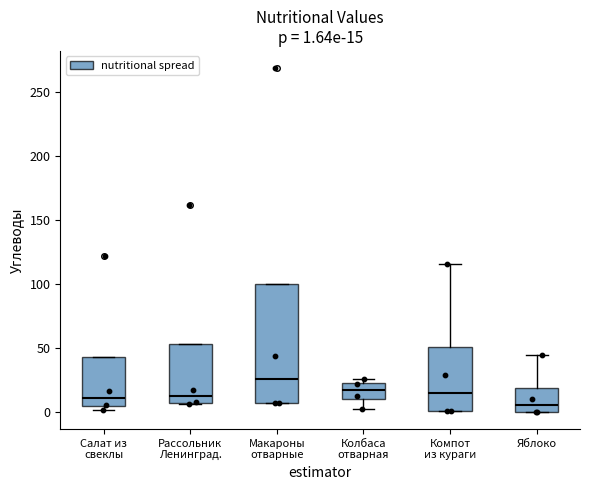

Which box is the tallest, from its lower edge to its upper edge?

Макароны отварные